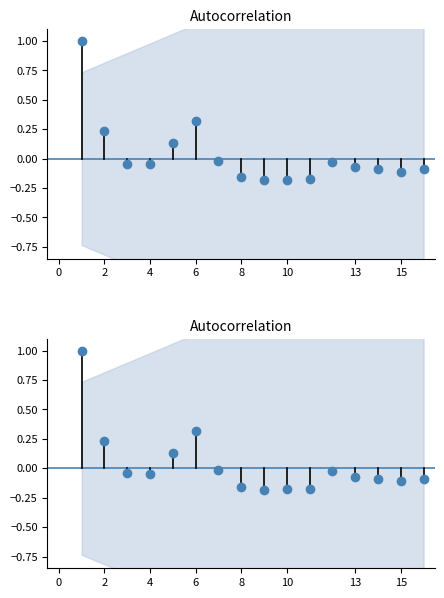

What is the change in value from 4 to 14?

-0.1